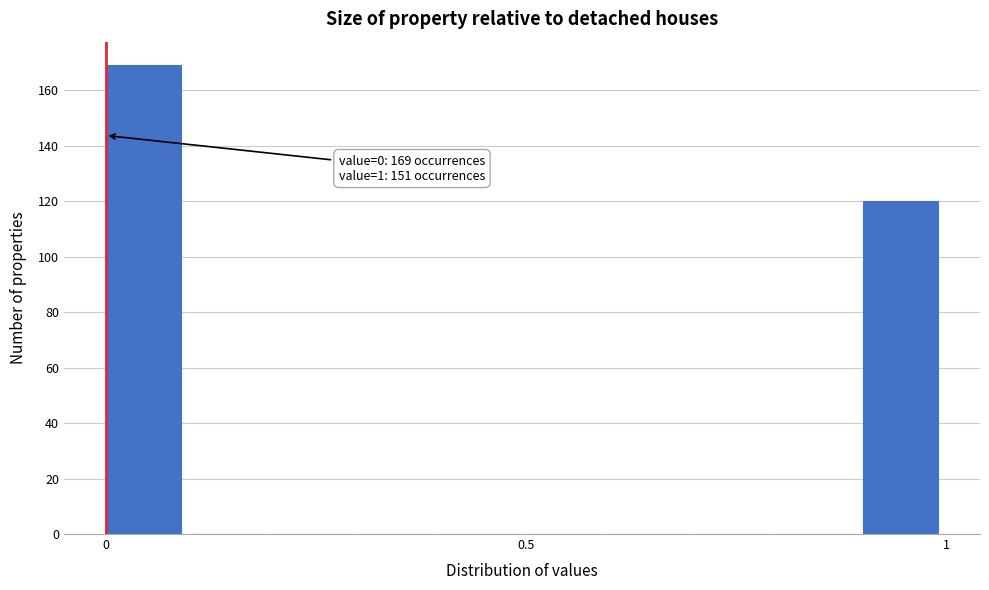

Around what value on the x-axis is the tallest bar? Give the approximate position of its centre, as read against the axis.

0.05